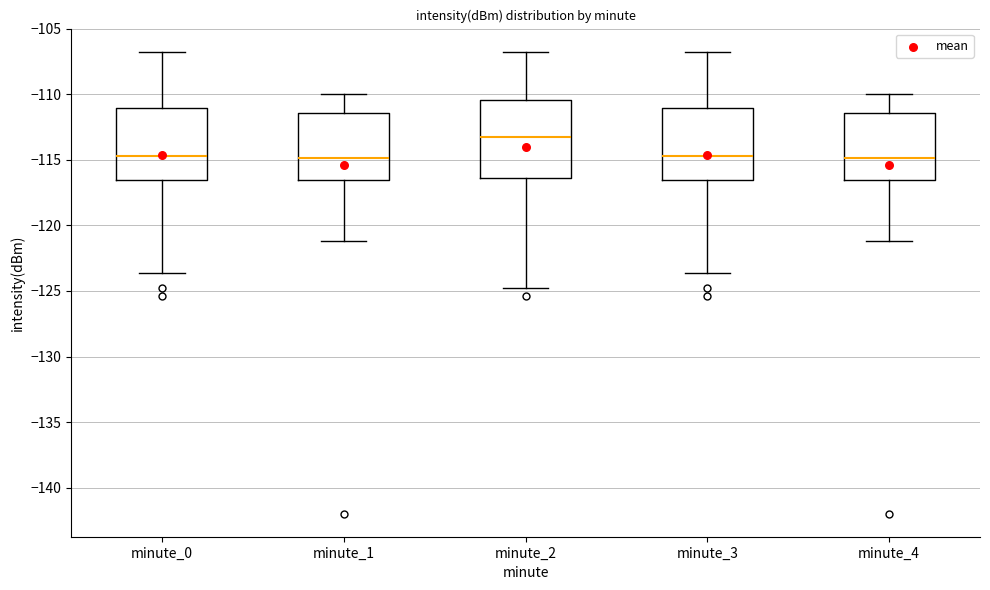

Where does the lower whisker of the box for minute_3 end on the y-axis? The values are not printed on the chart, so give them approximately, as read against the axis.

-123.5